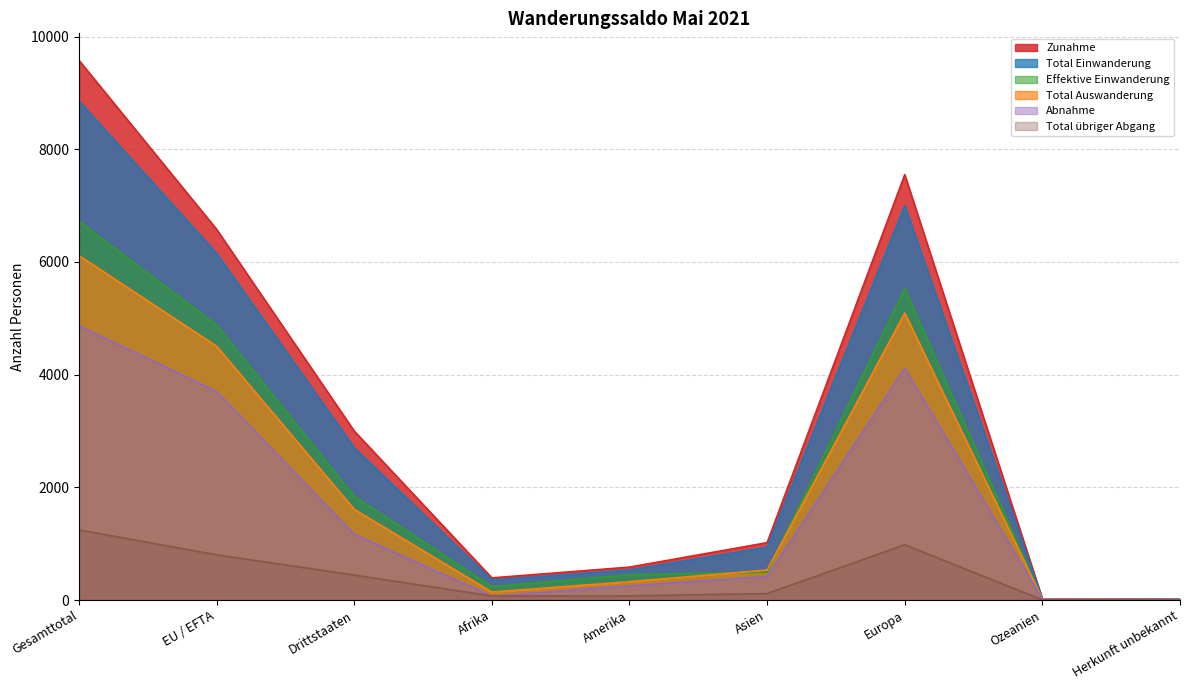

How many categories are shown in the chart?

9